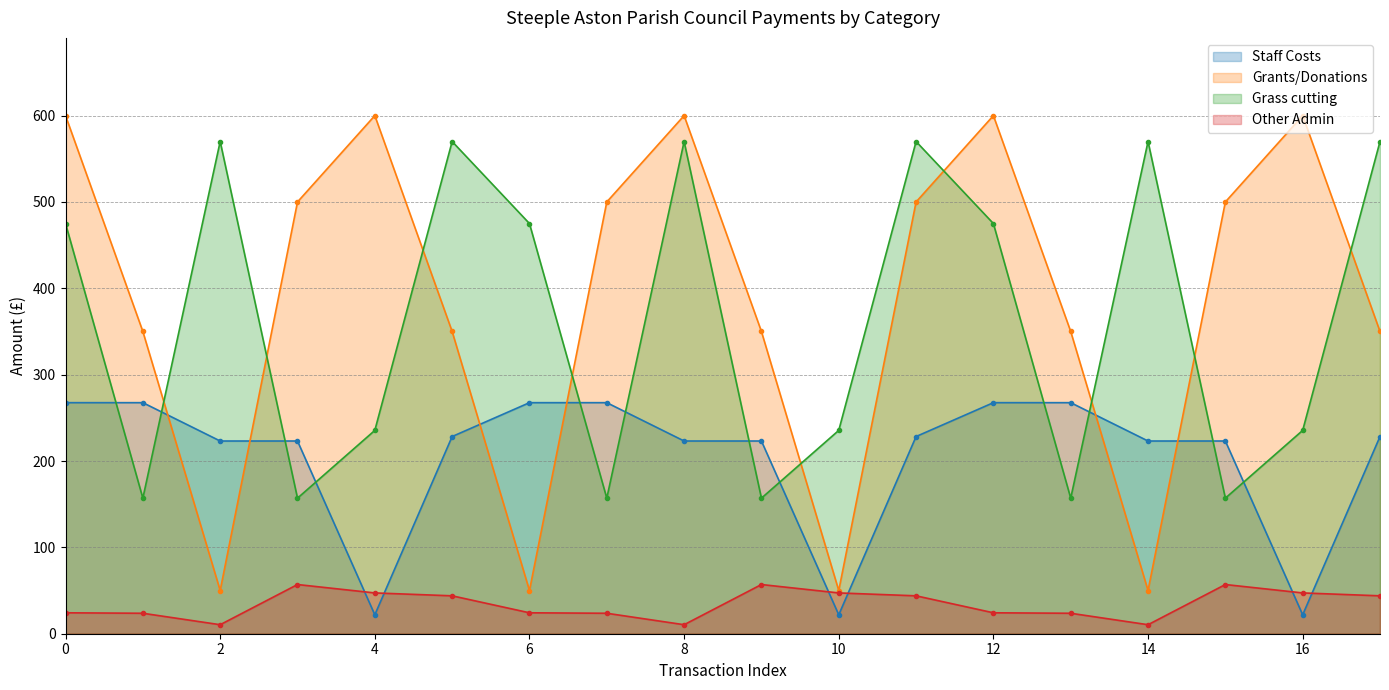

List the labels in order of Staff Costs value, smallest first.

4, 10, 16, 2, 3, 8, 9, 14, 15, 5, 11, 17, 0, 1, 6, 7, 12, 13